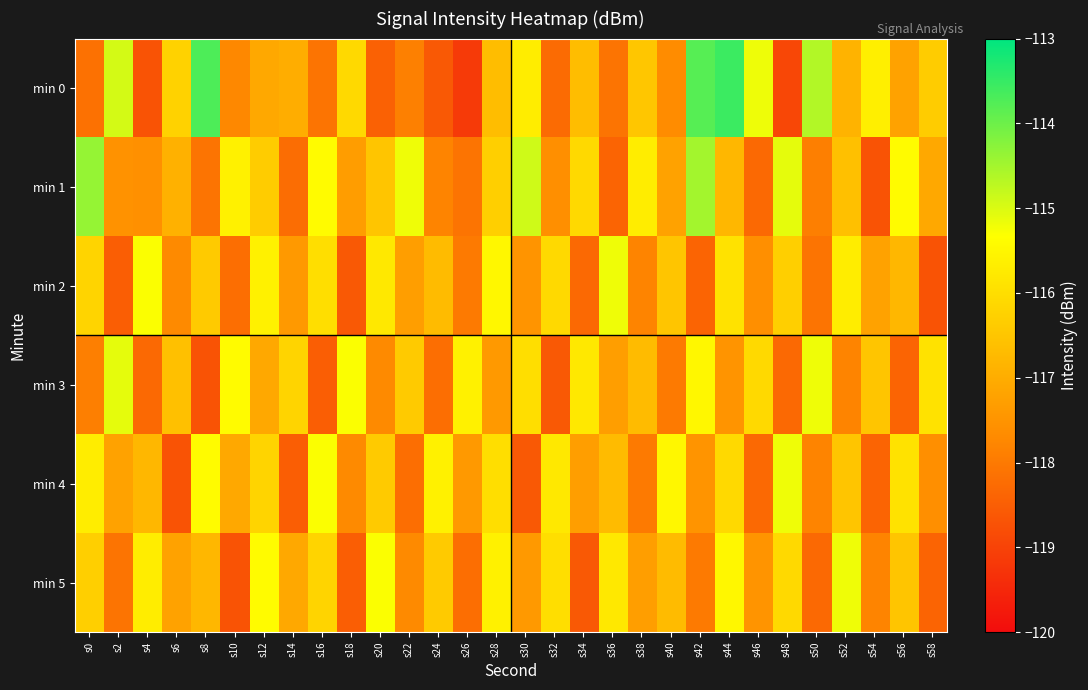

Which has a higher value, s2 or s4?

s2